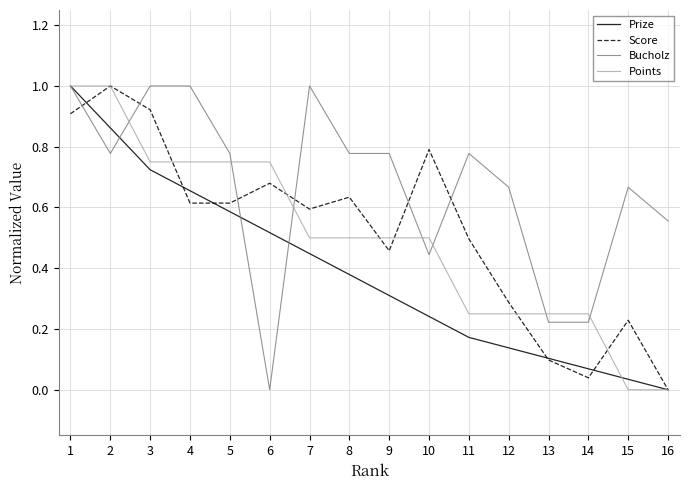

Where do Bucholz and Score first cross each other?

1 and 2